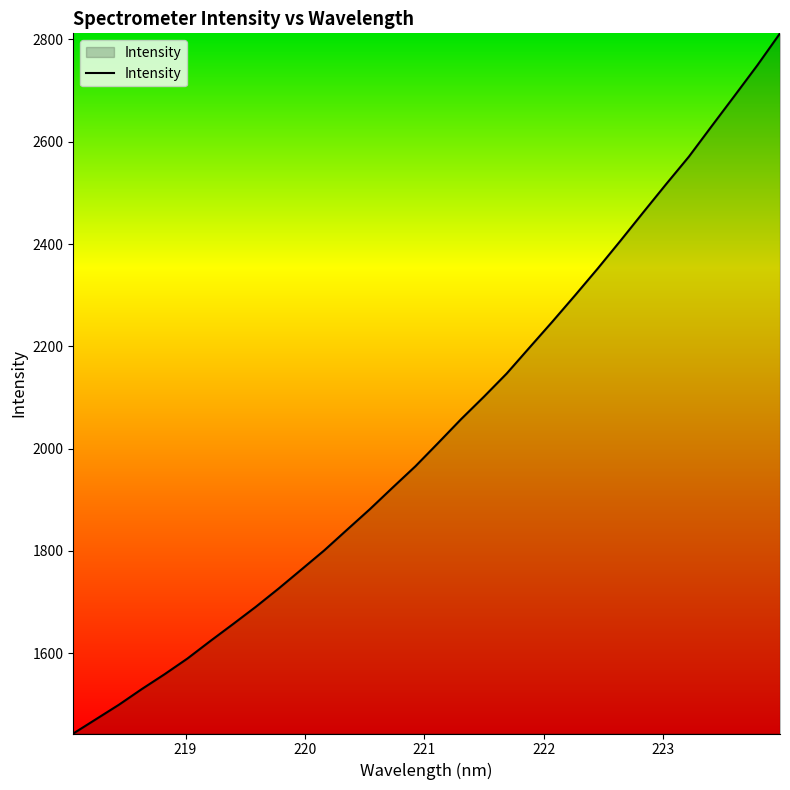

What is the minimum value shown in the chart?

1442.9